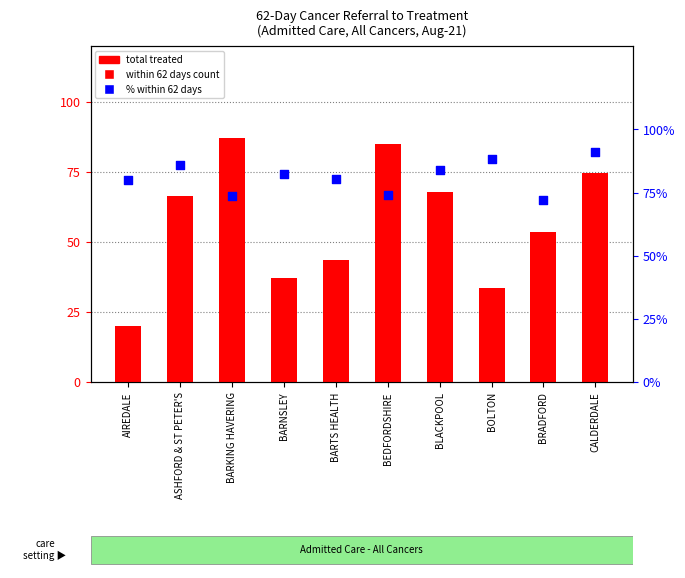

Which series reaches the minimum Y coordinate?

within 62 days